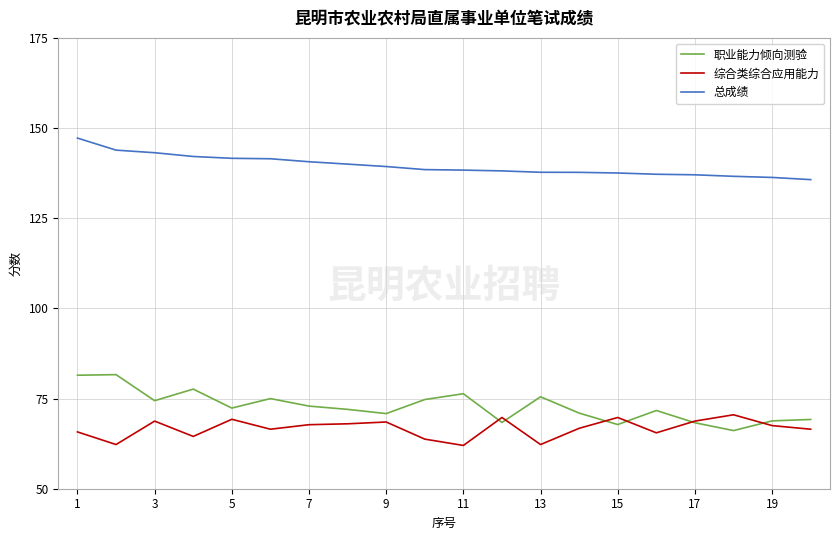

True or false: 综合类综合应用能力 and 总成绩 cross at least once.

False